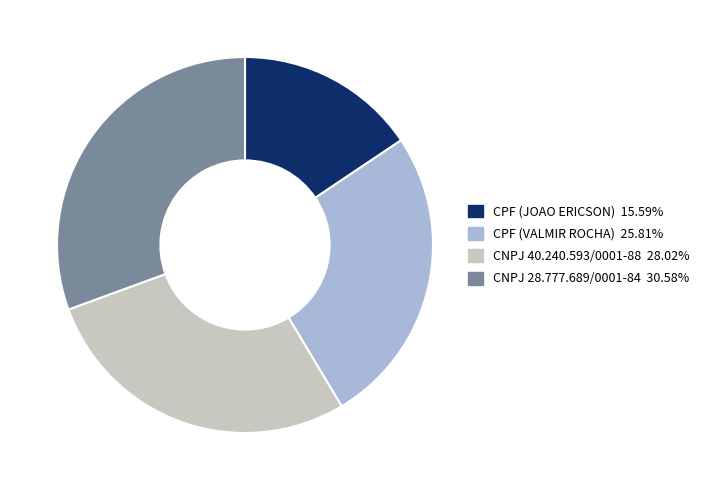

Count the number of slices in the pie.

4